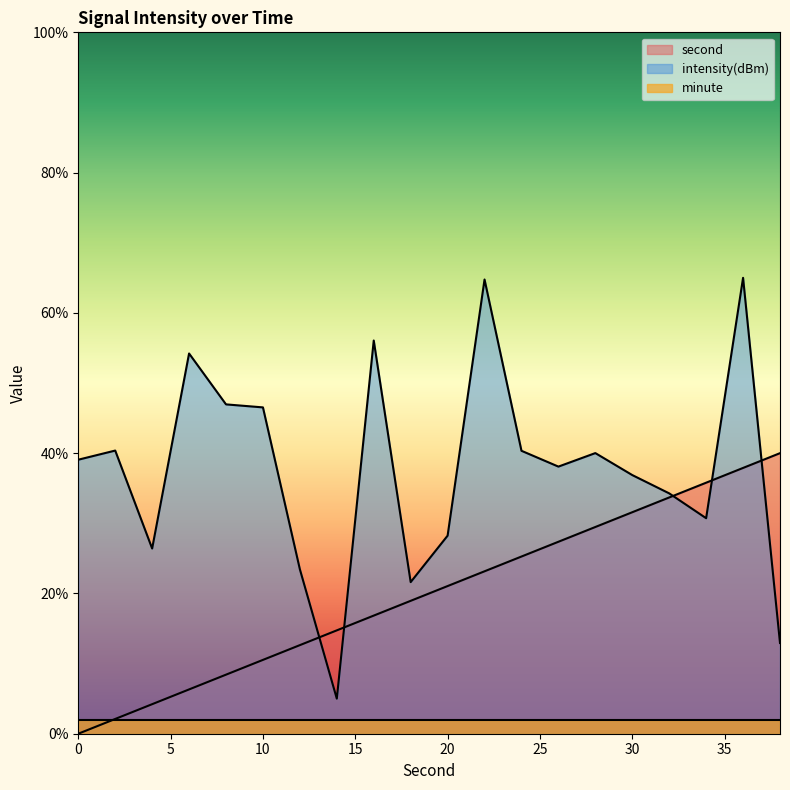

At which label does second reach its peak?

38